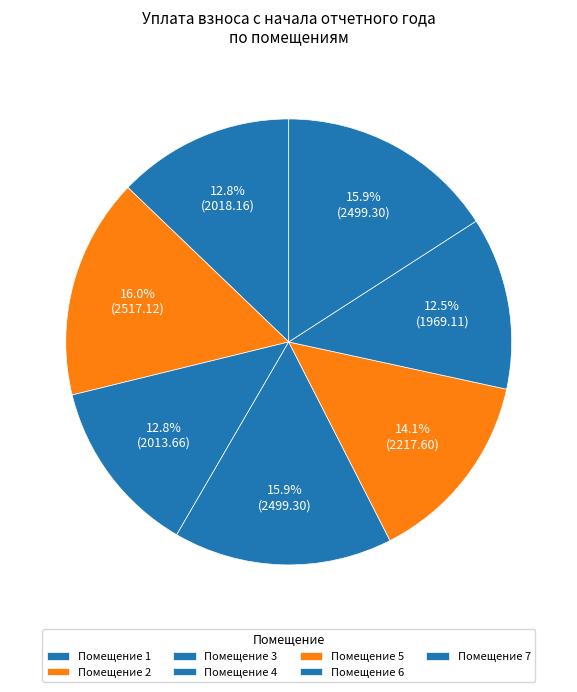

How many segments does this pie chart have?

7